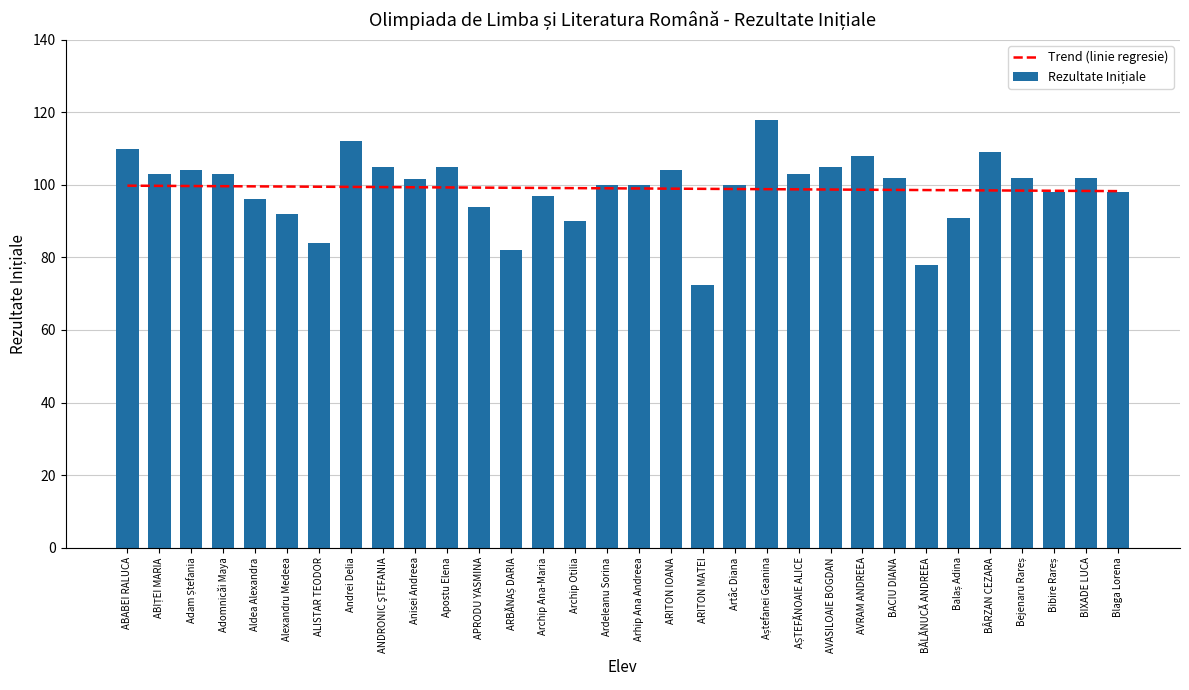

How many data points are above 102?

13